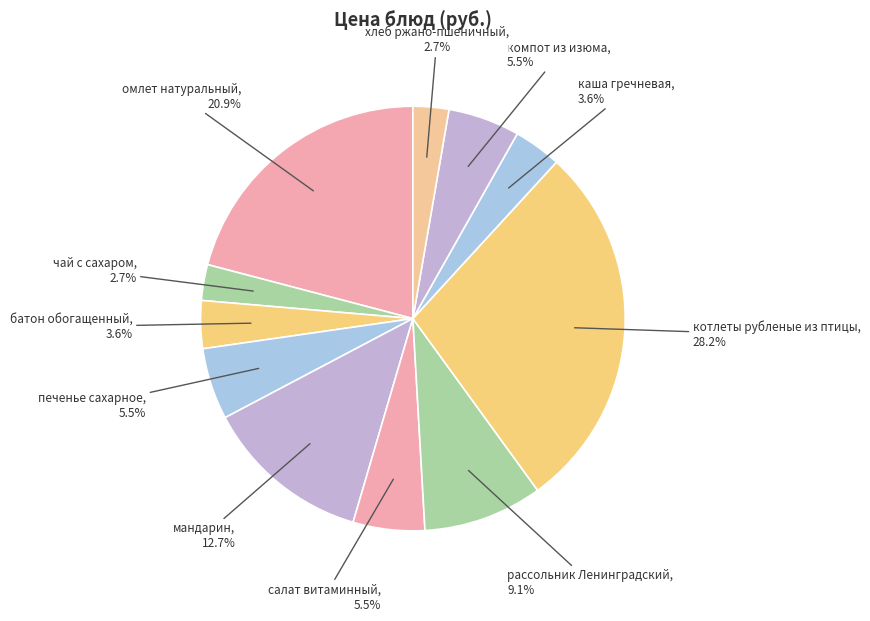

Does каша гречневая represent more than half of the total?

No